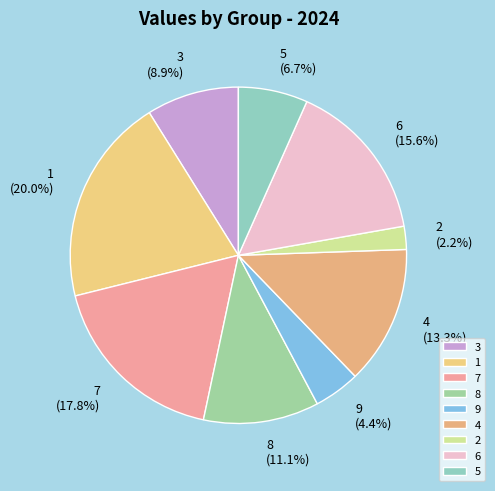

To the nearest percent, what percentage of the pie is 5?

7%